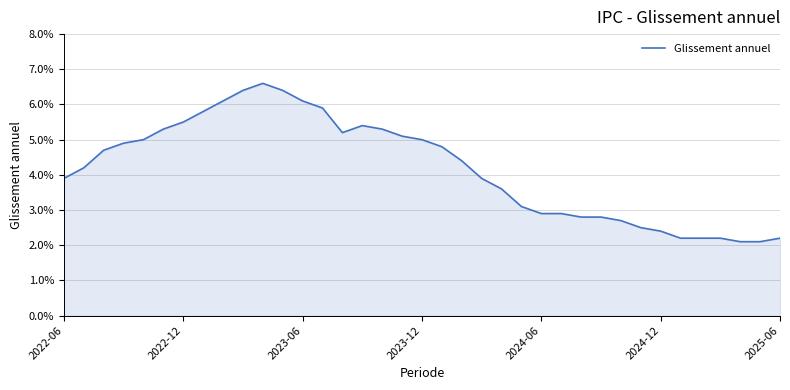

Rank the categories by value from highest to lowest.

10, 9, 11, 8, 12, 13, 7, 2025-06, 15, 2024-12, 16, 14, 17, 2024-06, 18, 2023-12, 19, 2023-06, 20, 2022-12, 2022-06, 21, 22, 23, 24, 25, 26, 27, 28, 29, 30, 31, 32, 33, 36, 34, 35